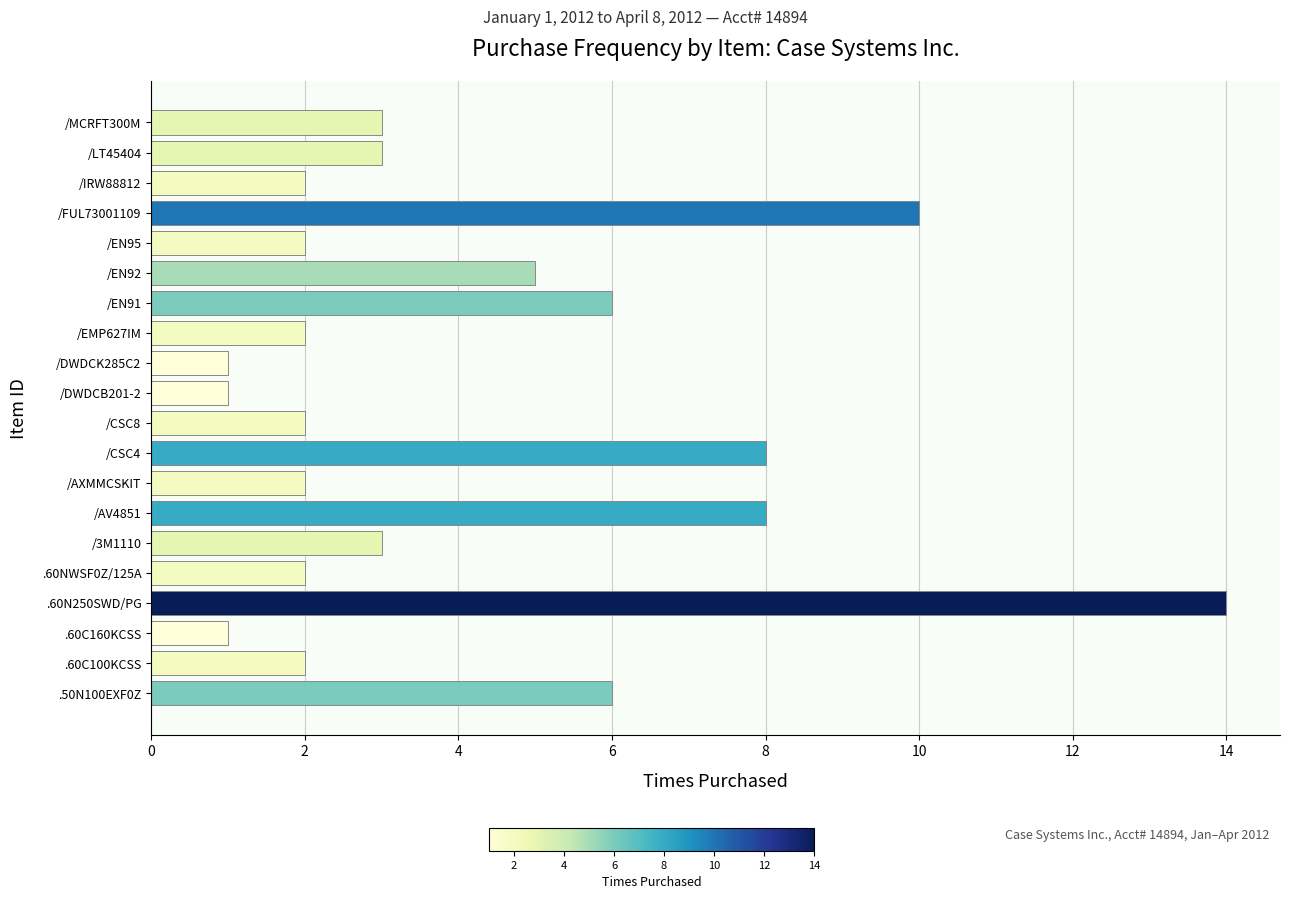

Count the number of data series in this chart.

1